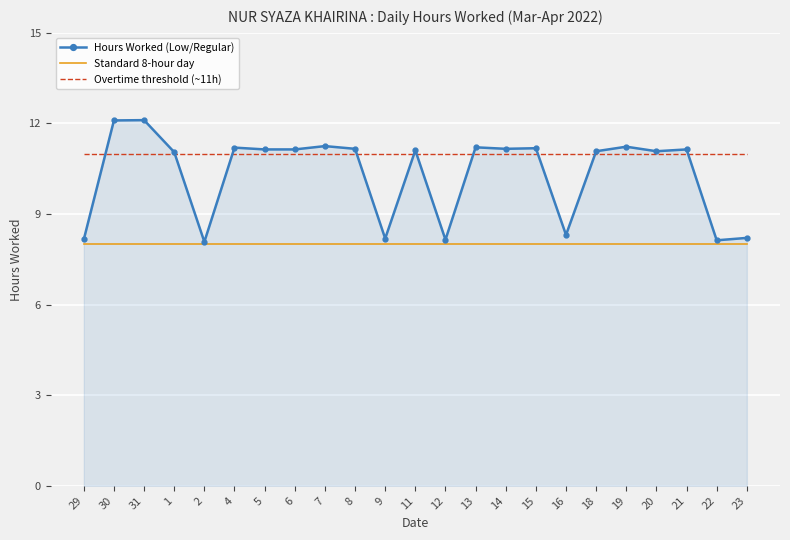

True or false: Hours Worked (Low/Regular) has a value of 8.1 at 2.

True